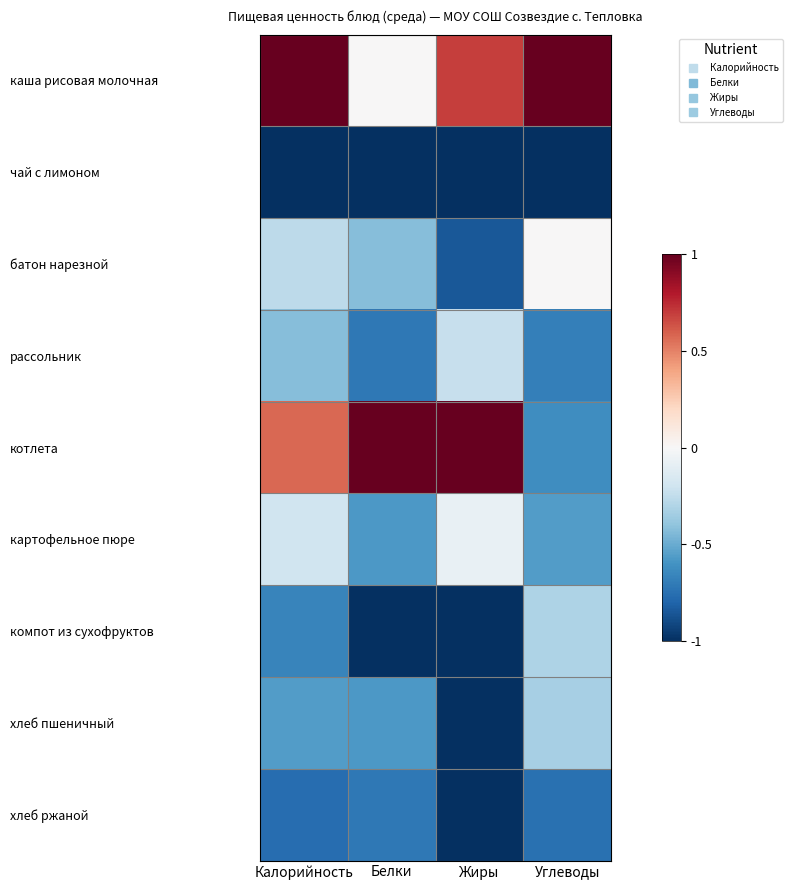

At which category does the chart reach its peak across all series?

Калорийность